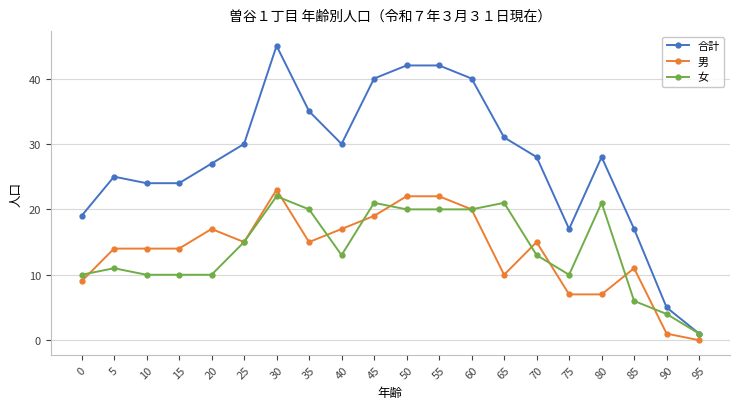

Count the number of data series in this chart.

3